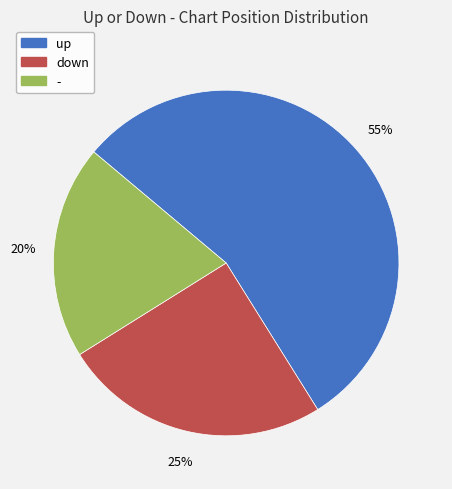

What percentage is the up slice, to the nearest percent?

55%